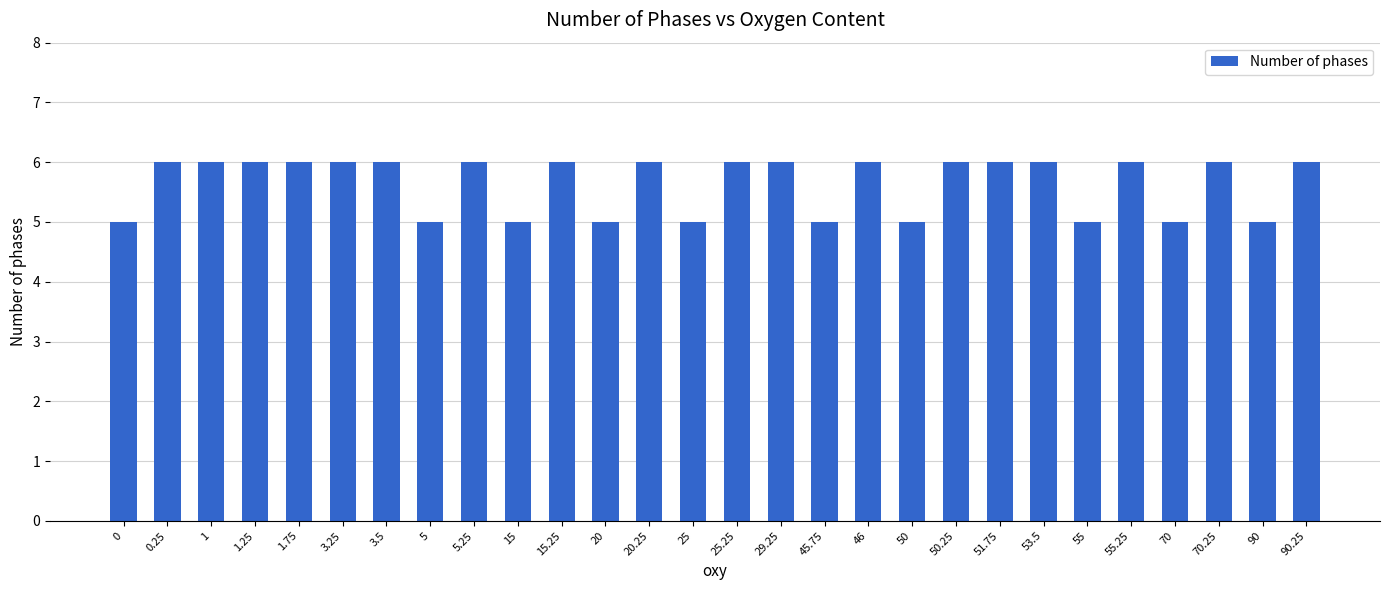

How many bars are there in total?

28